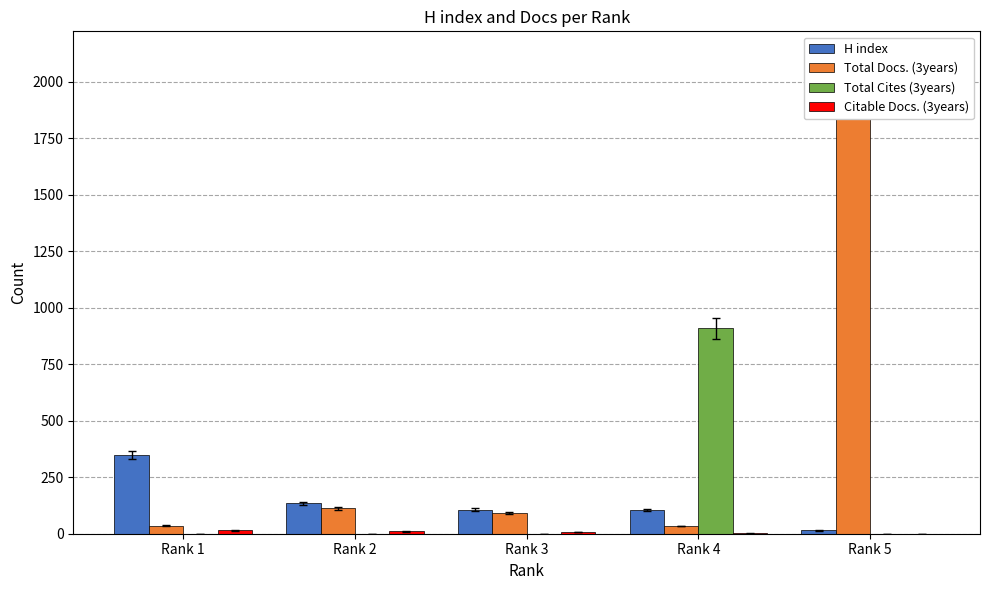

What is the average value of the H index series?

142